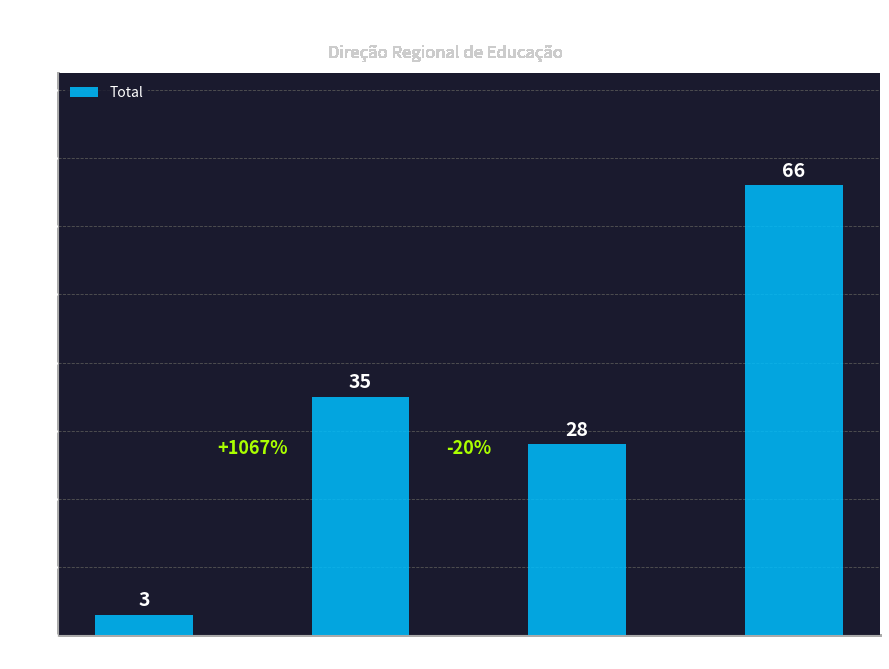

Count the values in the range 28 to 66.

3